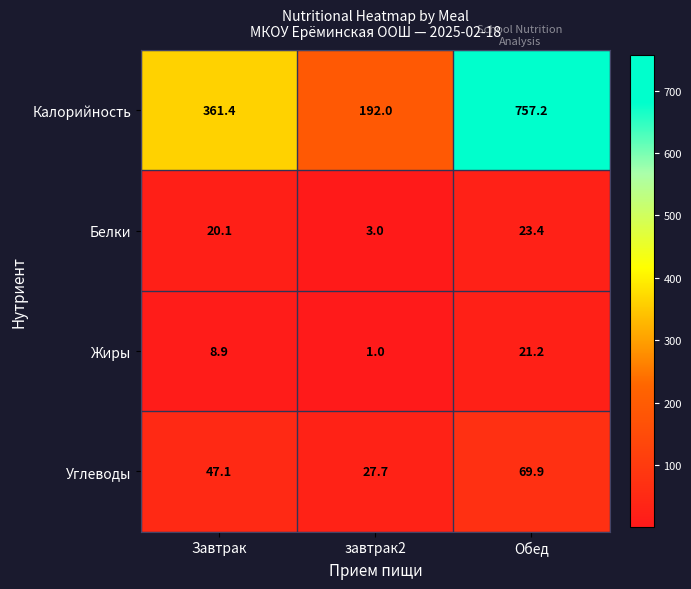

At Обед, list the series in order from smallest to largest.

Жиры, Белки, Углеводы, Калорийность